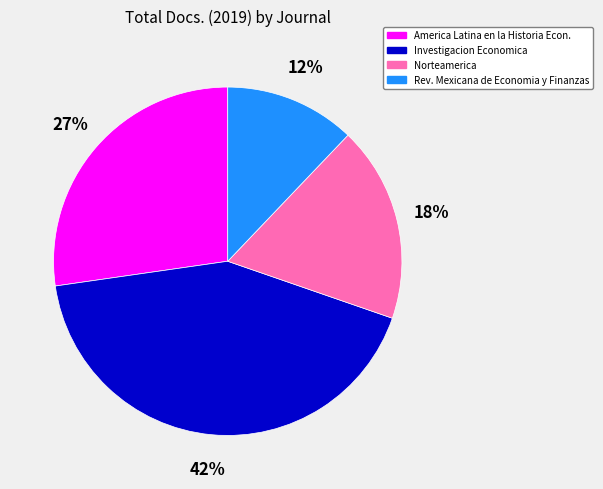

Count the number of slices in the pie.

4